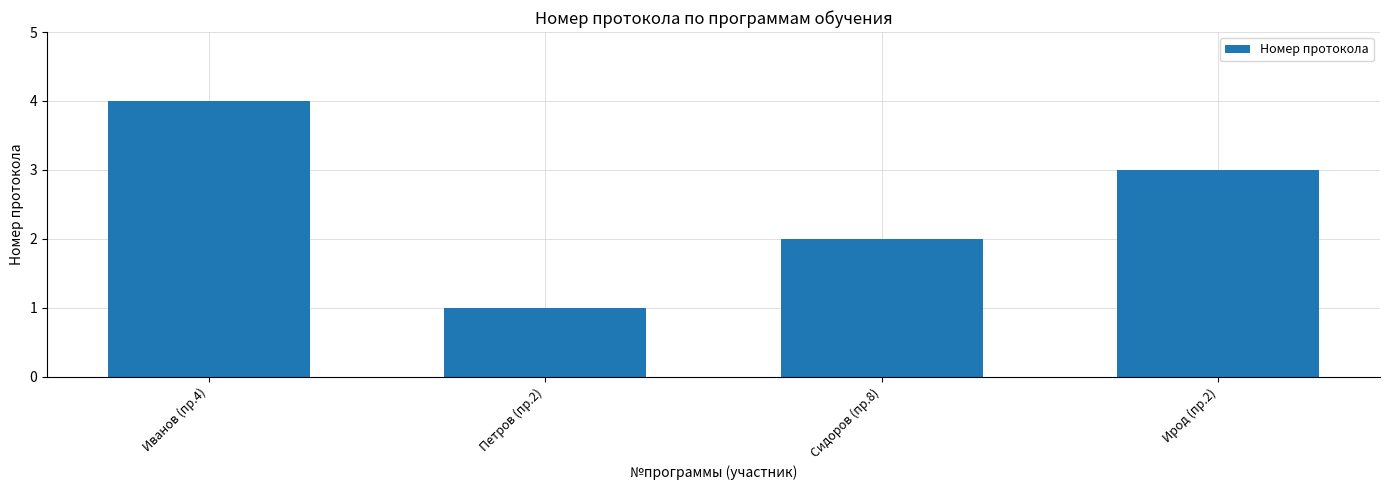

Reading left to right, transcribe all the data shown in this chart.

4	1	2	3